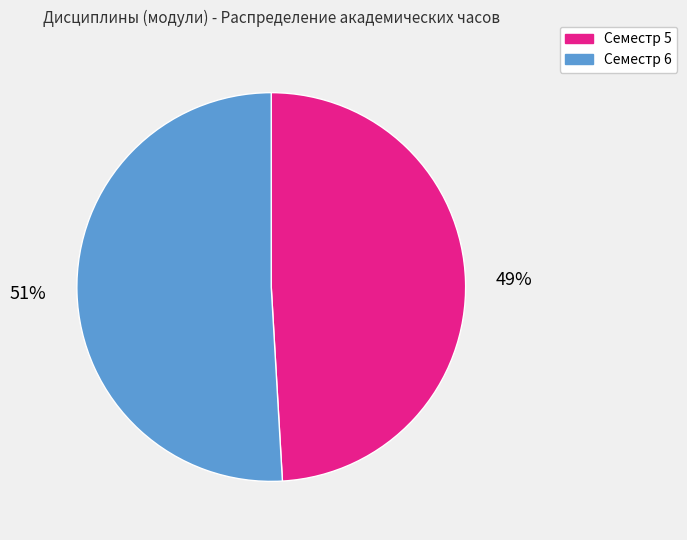

To the nearest percent, what percentage of the pie is Семестр 5?

49%